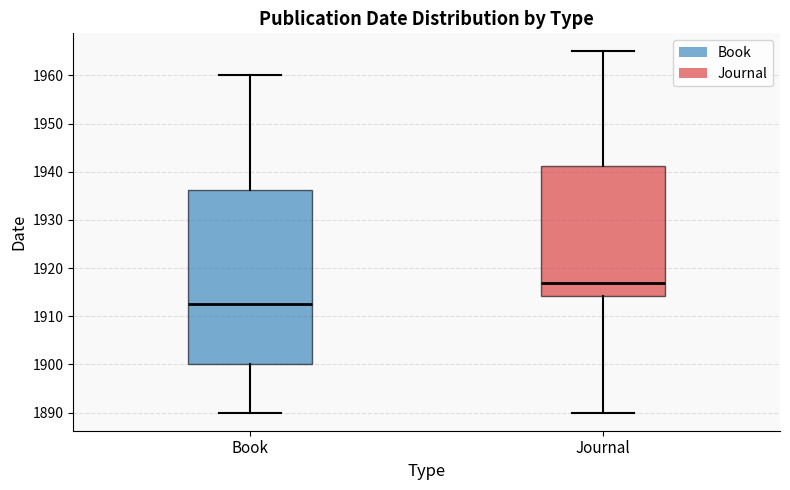

Comparing the boxes themselves (not the whiskers), which one is the tallest?

Book